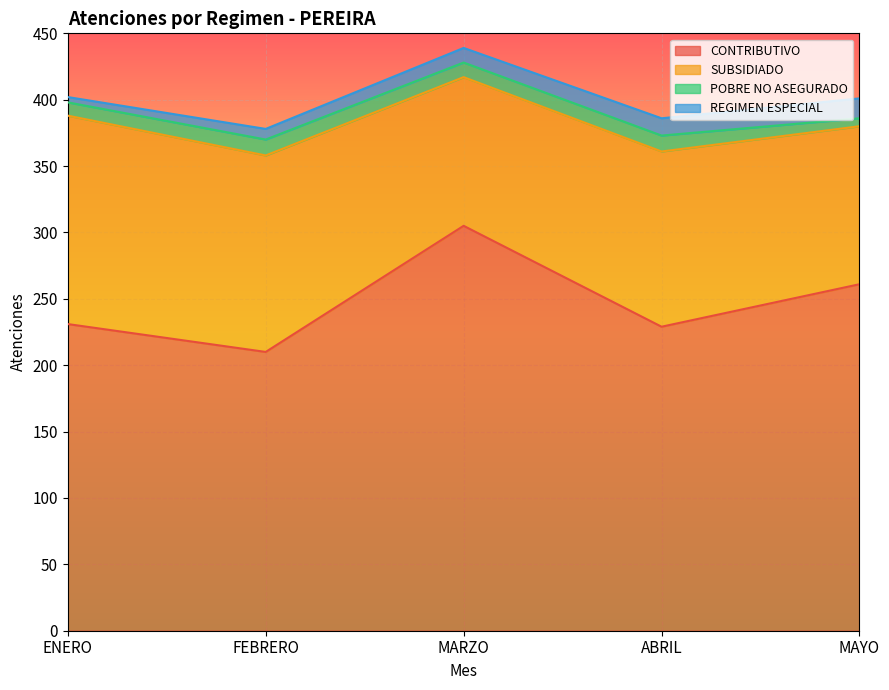

Reading left to right, transcribe all the data shown in this chart.

CONTRIBUTIVO: 231	210	305	229	261
SUBSIDIADO: 157	148	112	132	119
POBRE NO ASEGURADO: 10	12	11	12	6
REGIMEN ESPECIAL: 4	8	11	13	15